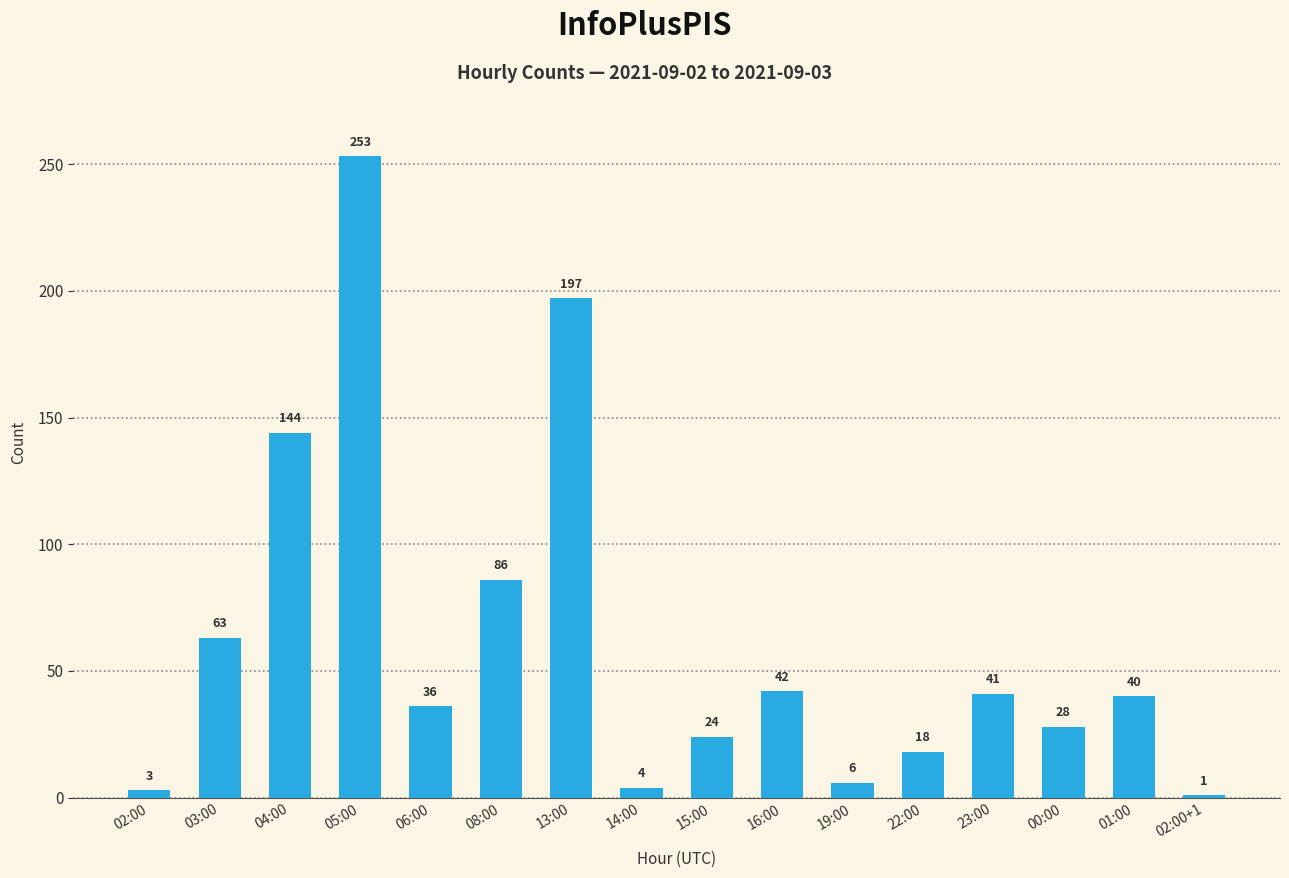

What is the ratio of the value at 23:00 to the value at 01:00?

1.0